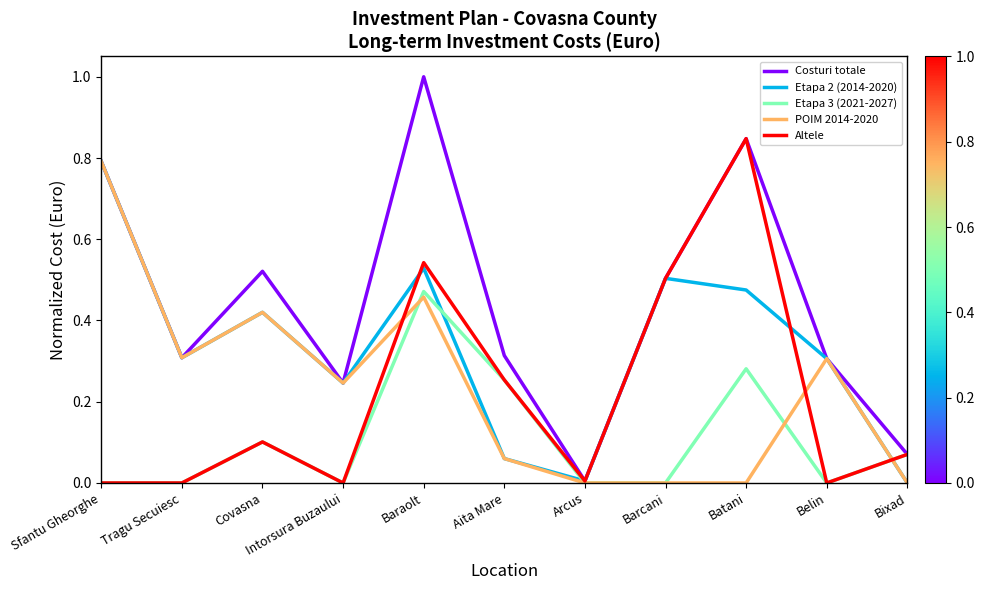

How many positive values does the Etapa 2 (2014-2020) series have?

10